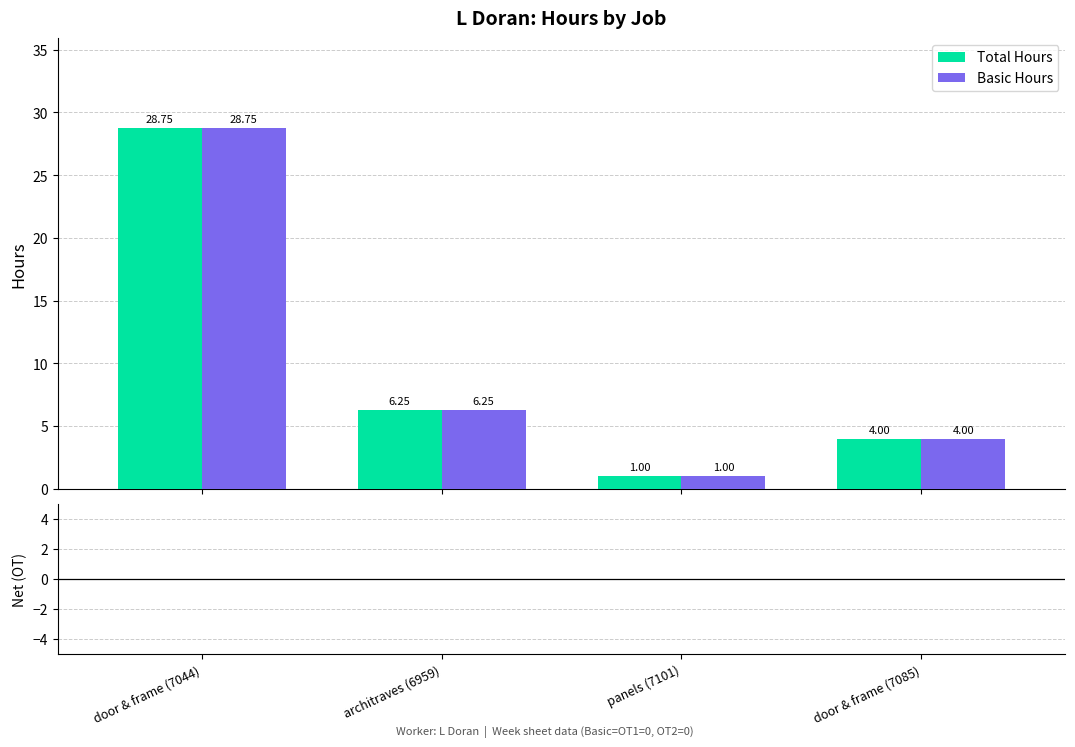

What is the sum of all Basic Hours values?

40.0